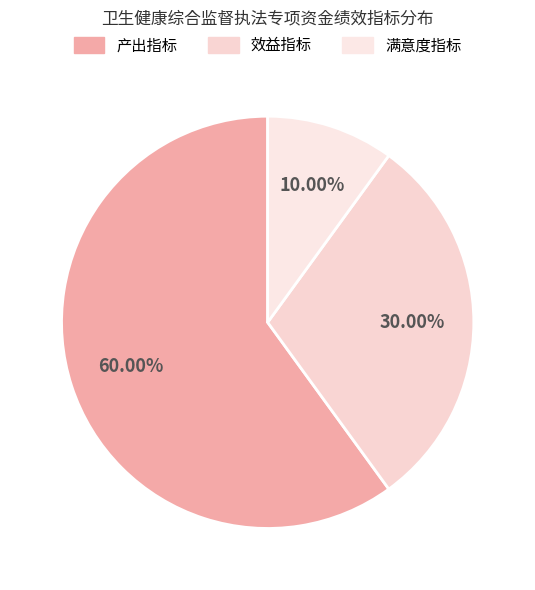

What percentage is the 满意度指标 slice, to the nearest percent?

10%